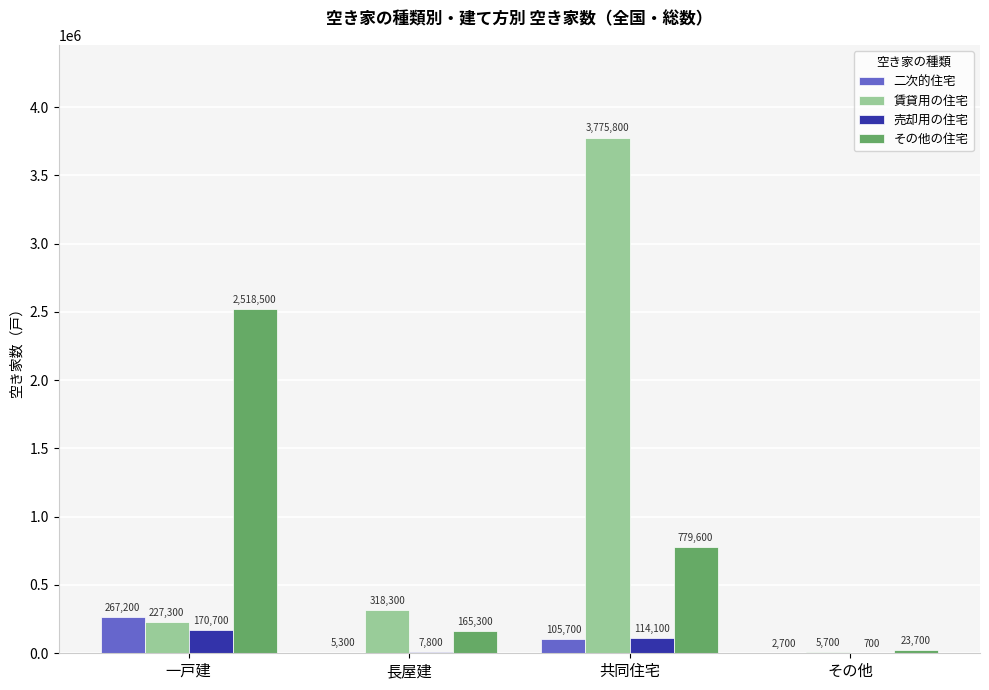

At which label does その他の住宅 first exceed 779600?

一戸建